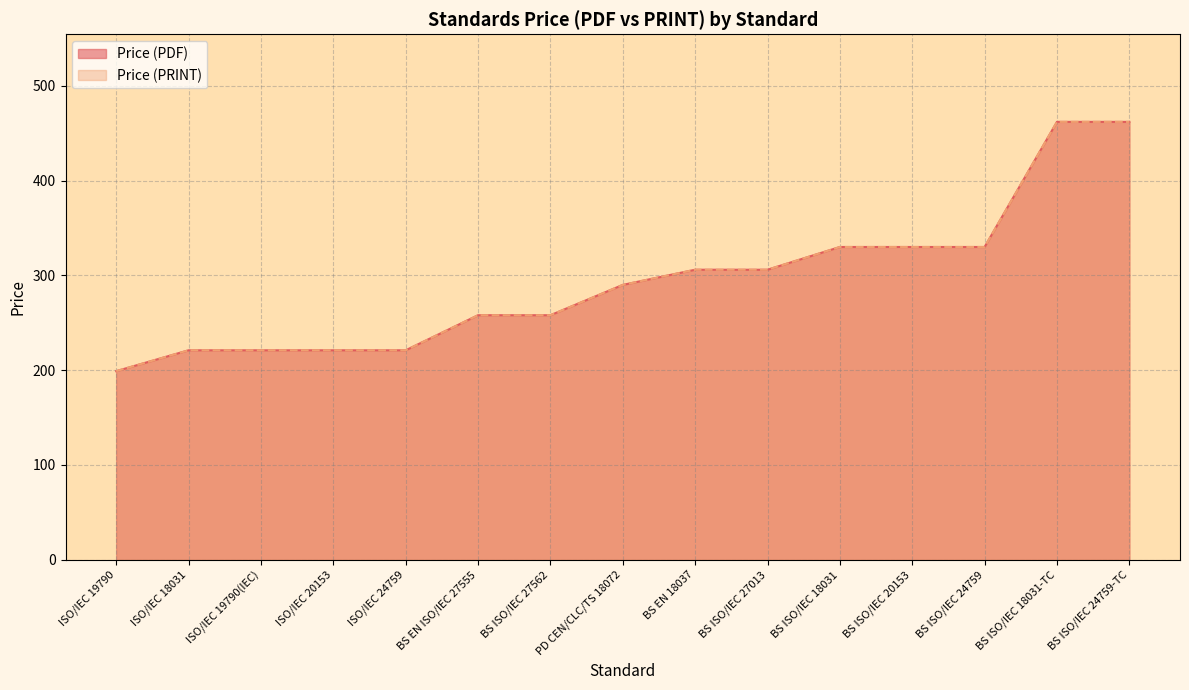

At PD CEN/CLC/TS 18072, list the series in order from largest to smallest.

Price (PDF), Price (PRINT)